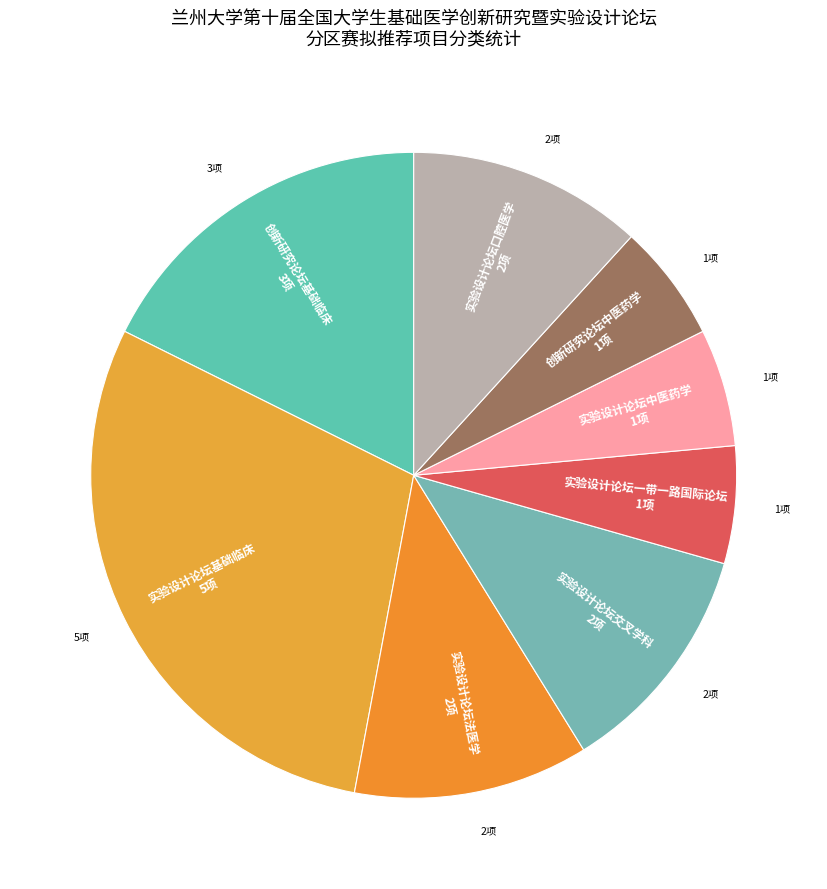

How many segments does this pie chart have?

8